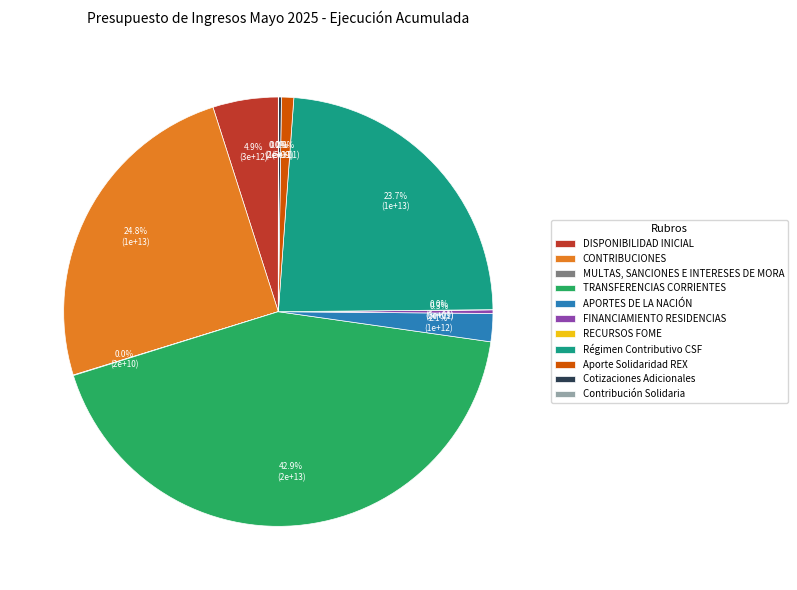

To the nearest percent, what is the difference between the largest and smallest slice percentages?

43%